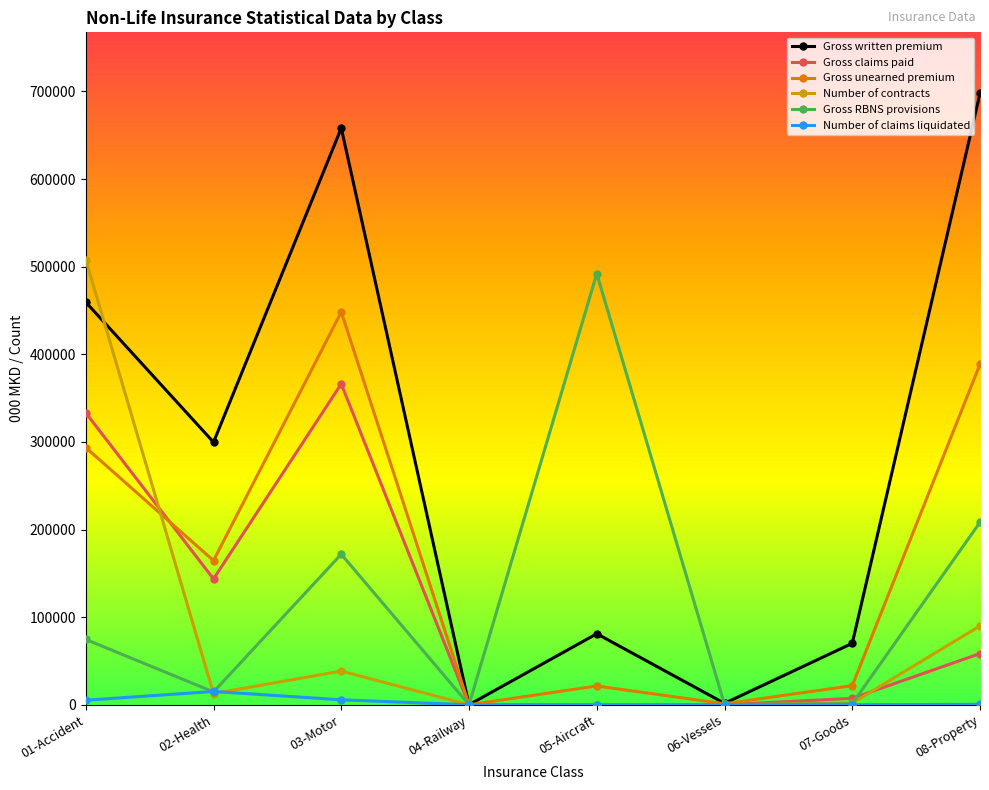

What is the label of the 7th point from the right?

02-Health